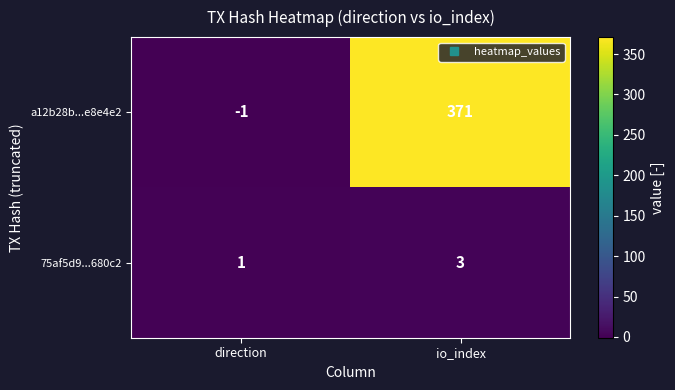

What is the difference between the maximum and minimum values in the a12b28b...e8e4e2 series?

372